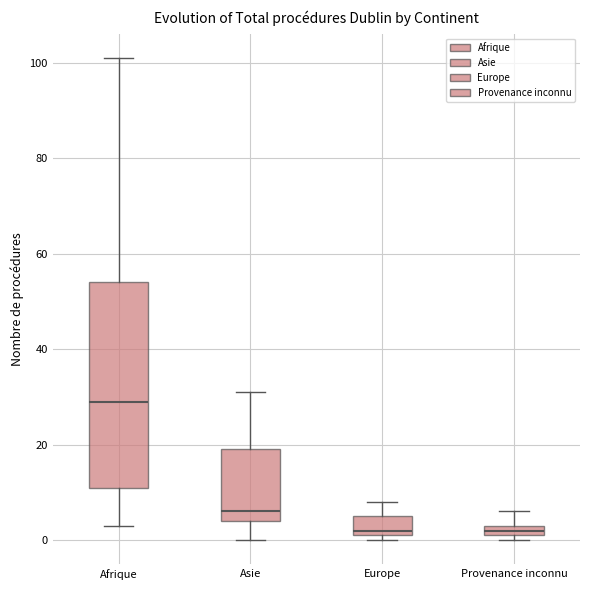

Where does the upper whisker of the box for Provenance inconnu end on the y-axis? The values are not printed on the chart, so give them approximately, as read against the axis.

6